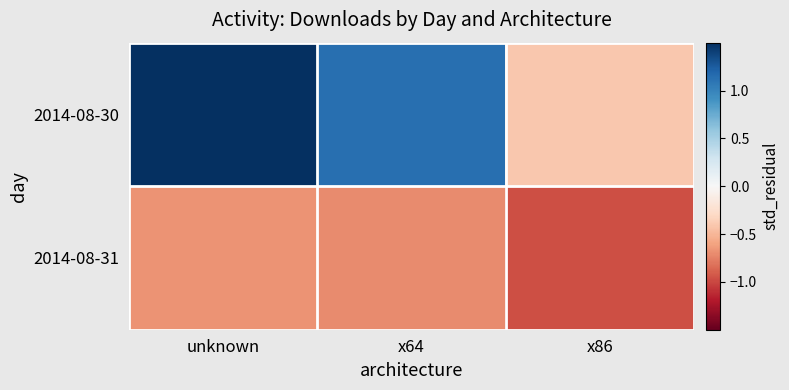

What is the smallest value displayed?

-1.0